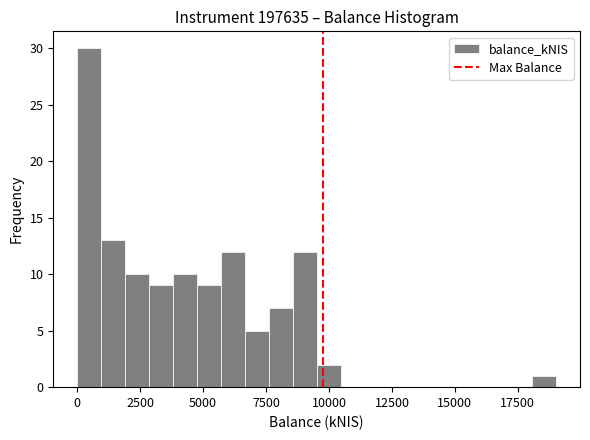

Read against the x-axis, roughly where is the centre of the tallest bar?

500